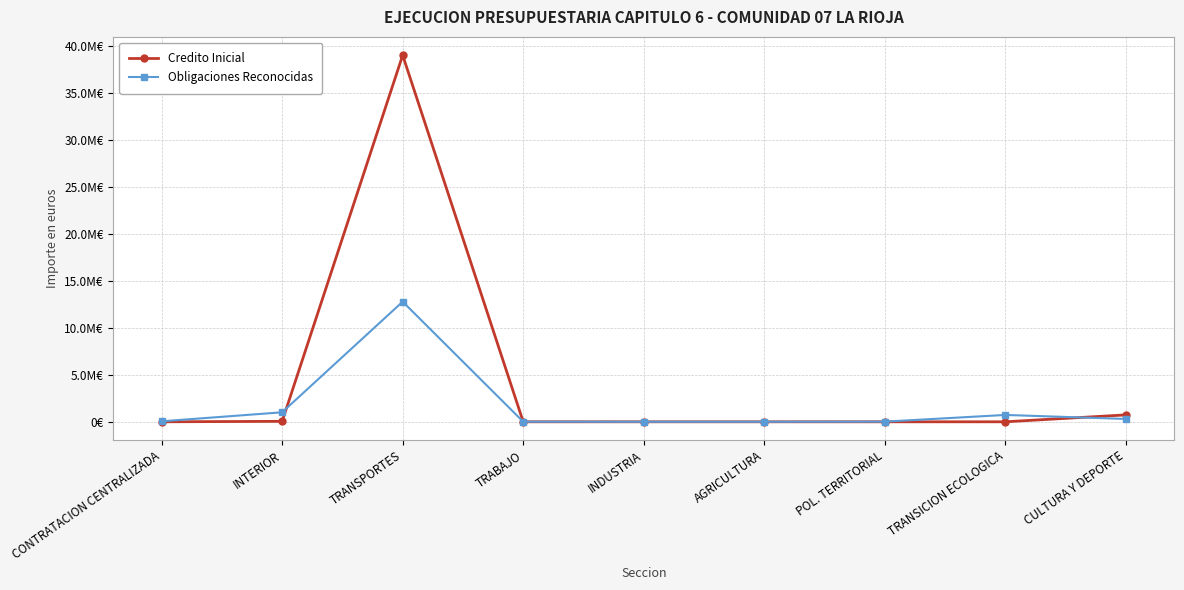

Reading left to right, list all the values displayed in this chart.

Credito Inicial: CONTRATACION CENTRALIZADA=0.0	INTERIOR=50000.0	TRANSPORTES=38979900.0	TRABAJO=0.0	INDUSTRIA=0.0	AGRICULTURA=0.0	POL. TERRITORIAL=0.0	TRANSICION ECOLOGICA=0.0	CULTURA Y DEPORTE=733460.0
Obligaciones Reconocidas: CONTRATACION CENTRALIZADA=51690.1	INTERIOR=1010152.1	TRANSPORTES=12772454.8	TRABAJO=8418.0	INDUSTRIA=18.0	AGRICULTURA=343.4	POL. TERRITORIAL=15831.6	TRANSICION ECOLOGICA=729349.0	CULTURA Y DEPORTE=301811.8